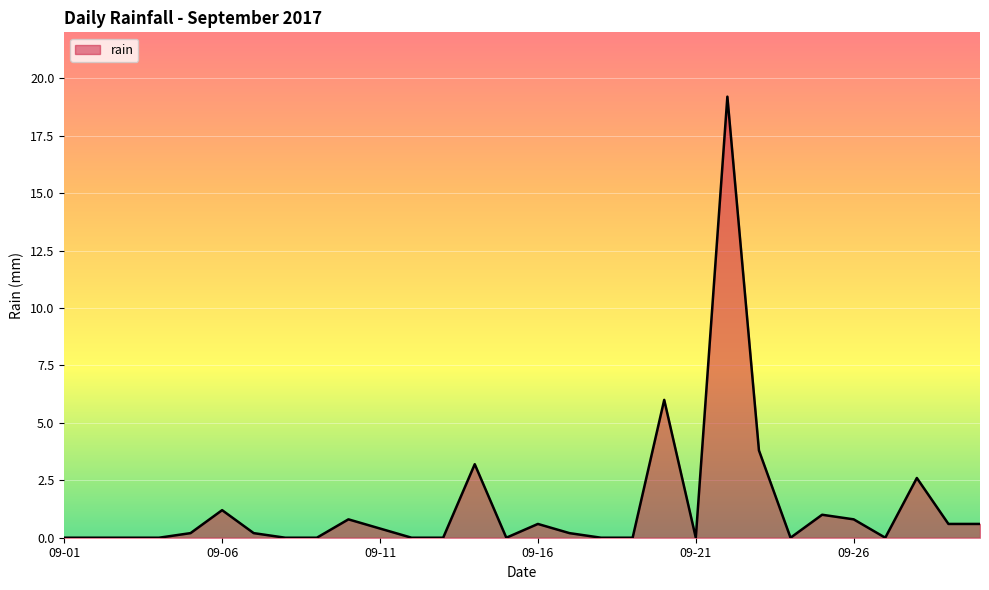

What is the maximum value shown in the chart?

19.2